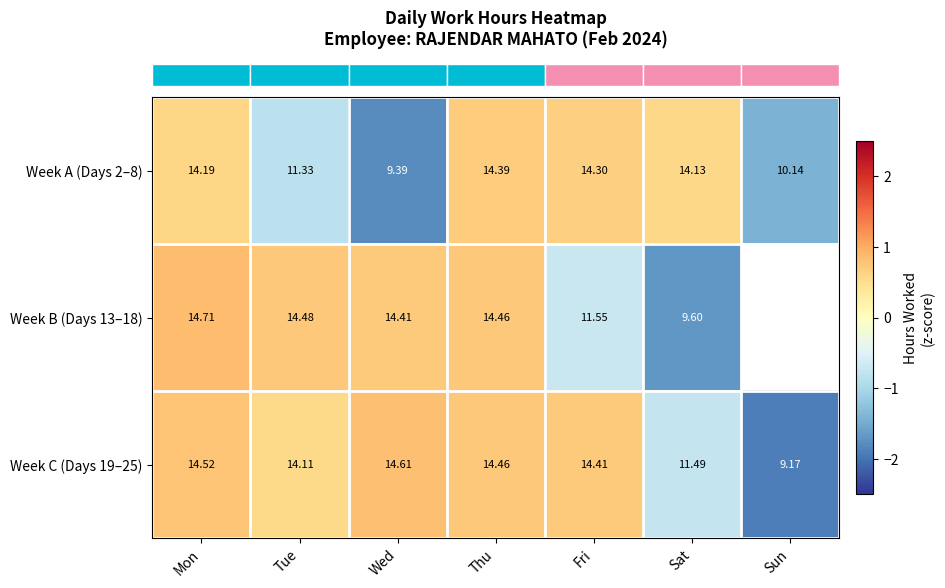

At which category is the sum across all series the highest?

Mon